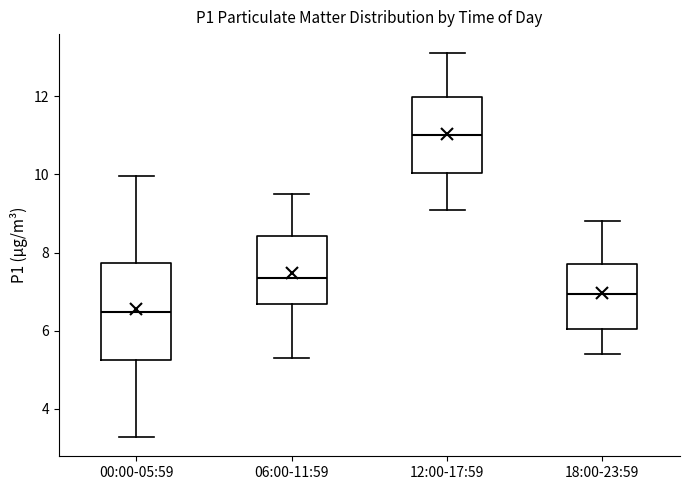

Reading left to right, transcribe this box plot: for each box, give where its median line is, the range the box spans, and where its two whiskers end, as read against the y-axis. The values are not printed on the chart, so give them approximately, as read against the axis.

00:00-05:59: median 6.4, box 5.2 to 7.8, whiskers 3.2 to 10.0
06:00-11:59: median 7.4, box 6.6 to 8.4, whiskers 5.4 to 9.6
12:00-17:59: median 11.0, box 10.0 to 12.0, whiskers 9.2 to 13.2
18:00-23:59: median 7.0, box 6.0 to 7.8, whiskers 5.4 to 8.8